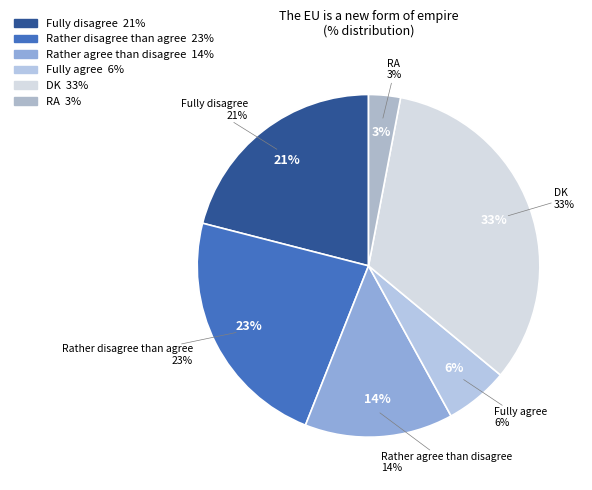

Which slice is the smallest?

RA